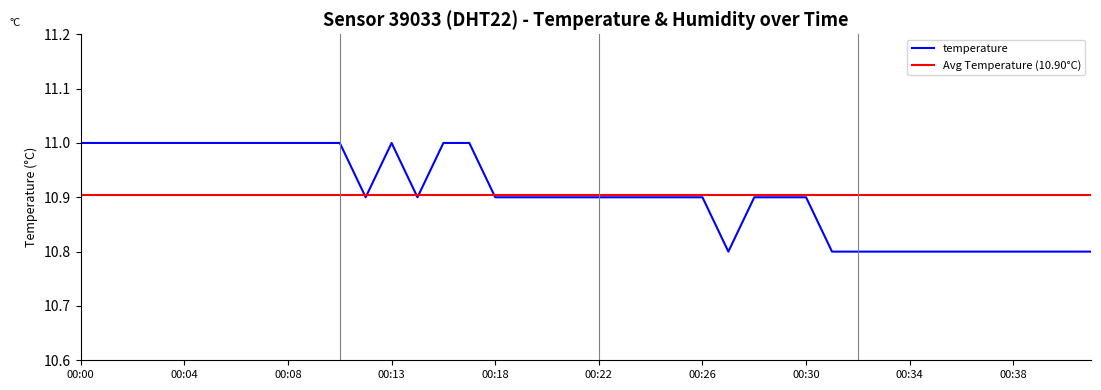

Does the chart have visible grid lines?

No